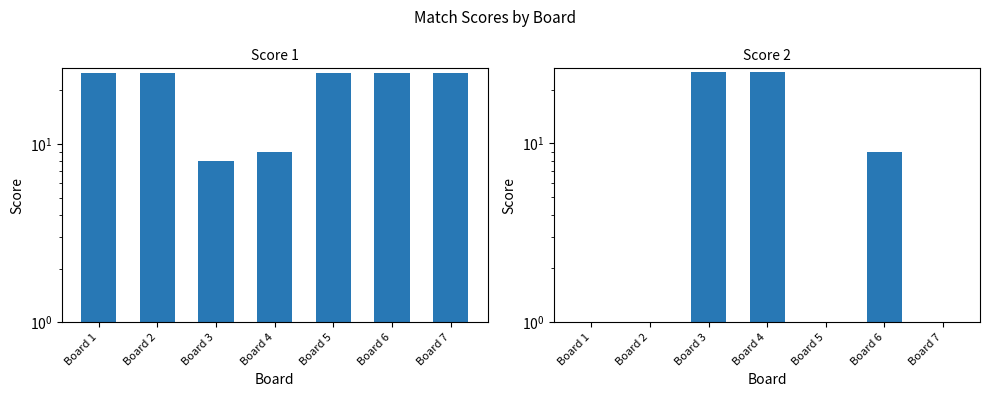

How many series are shown in this chart?

2